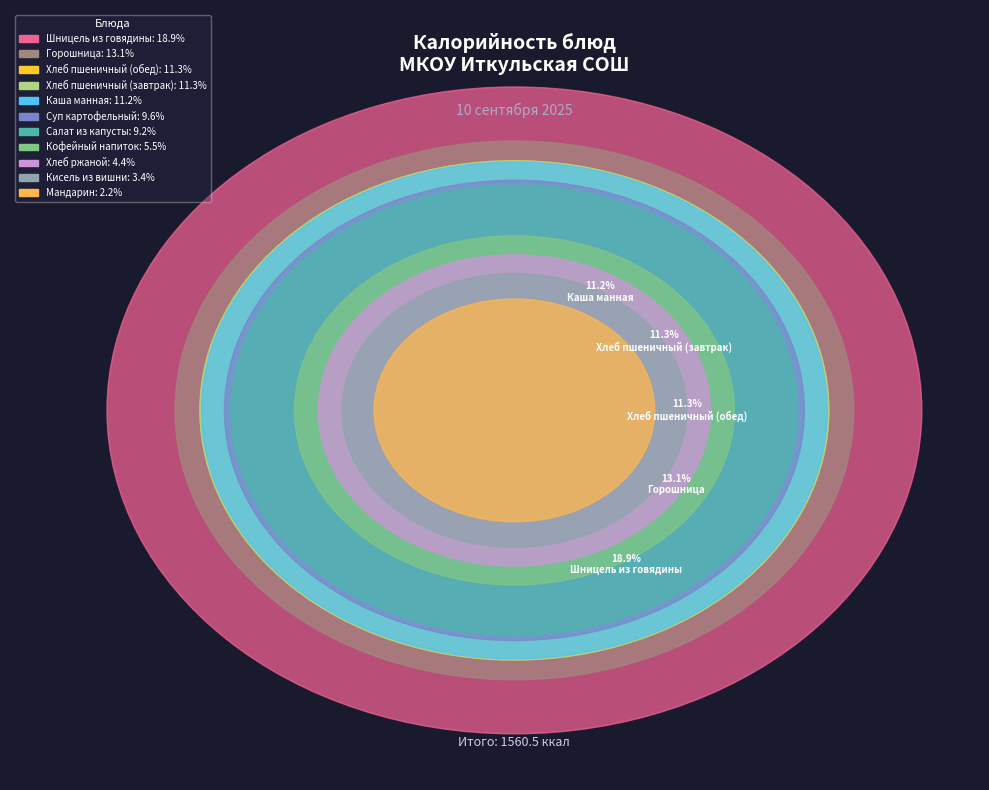

Combined, what portion of the pie is Салат из капусты and Хлеб пшеничный (обед)?

20.4%